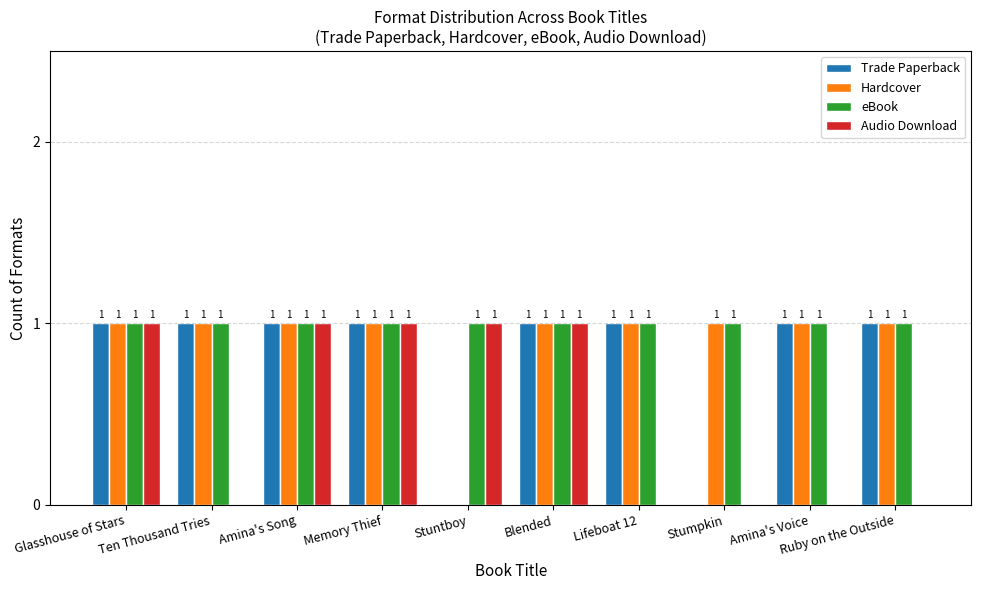

What is the sum of all Hardcover values?

9